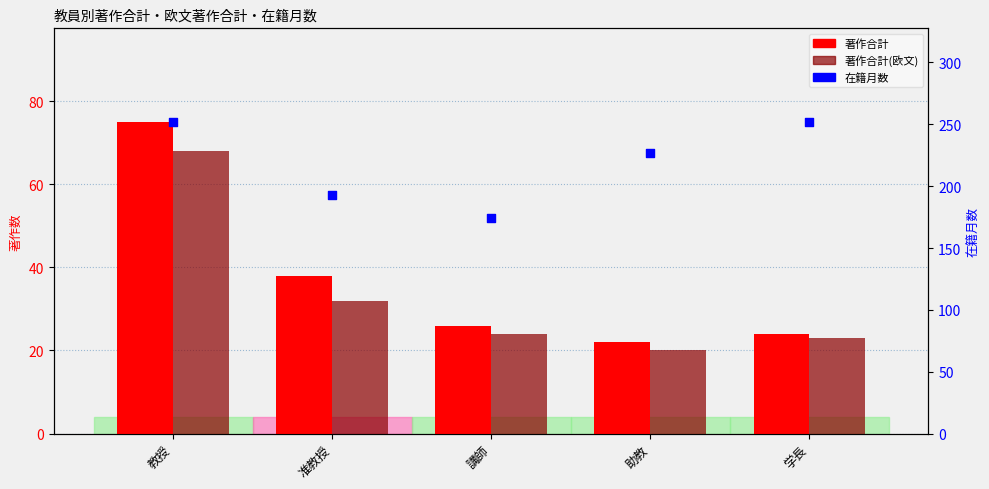

Which series has the largest total across all categories?

在籍月数